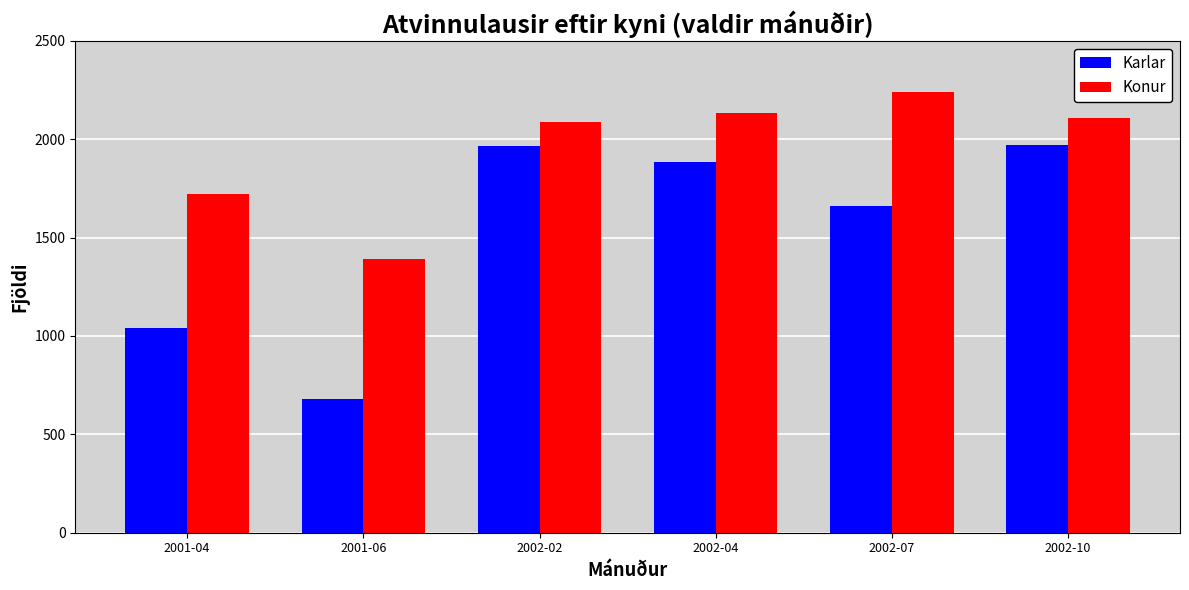

What is the difference between the Konur values at 2002-10 and 2002-07?

134